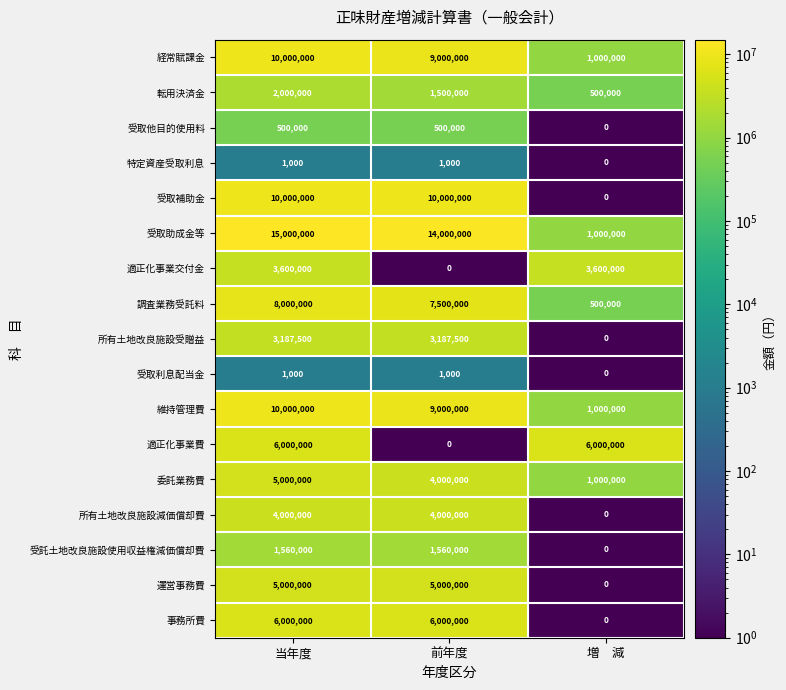

How many series are shown in this chart?

17